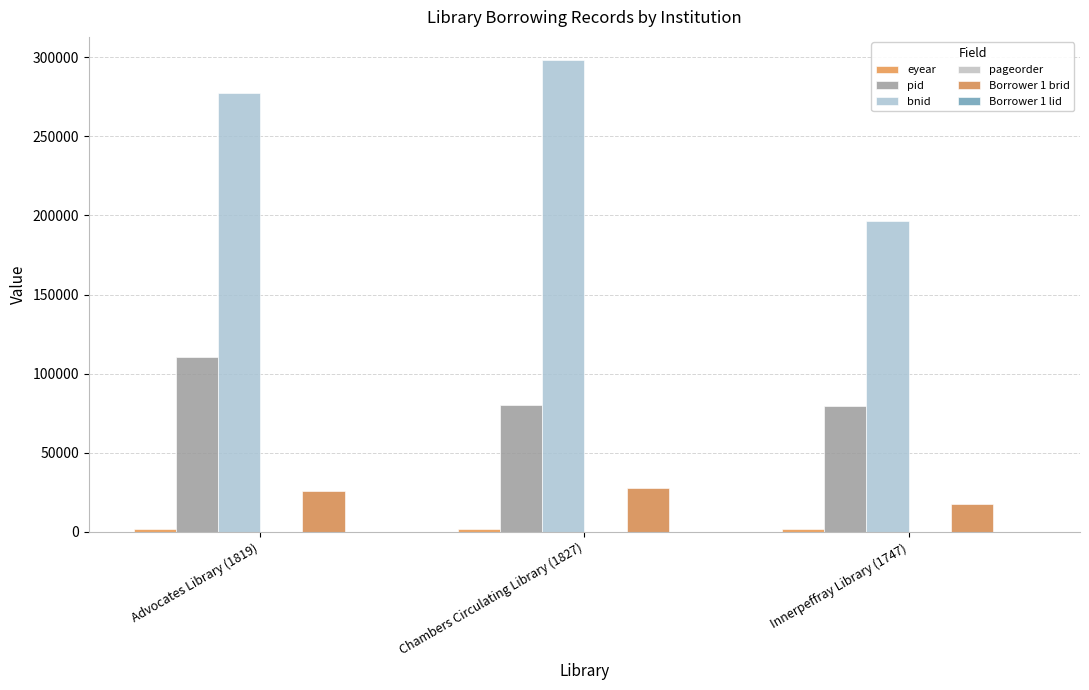

How many bnid values are between 196374 and 297874?

3